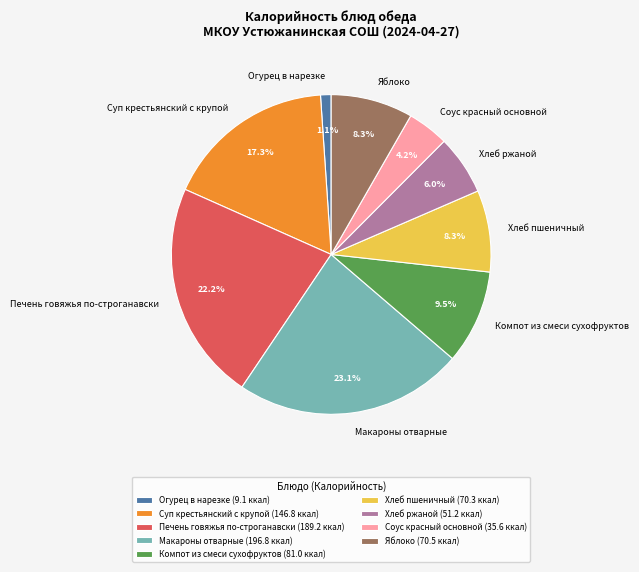

True or false: Макароны отварные accounts for 23% of the total.

True